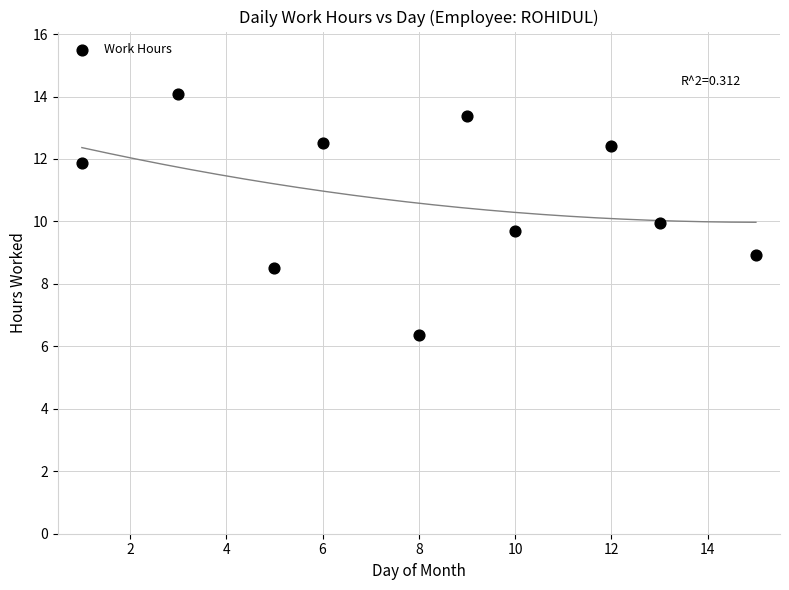

What is the range of X values (max minus min)?

14.0